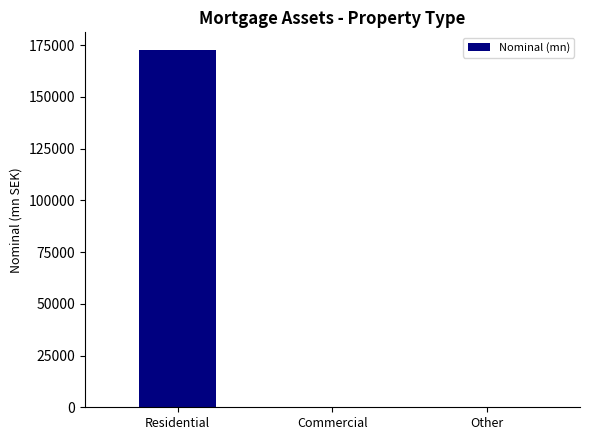

How many distinct data groups are displayed?

1